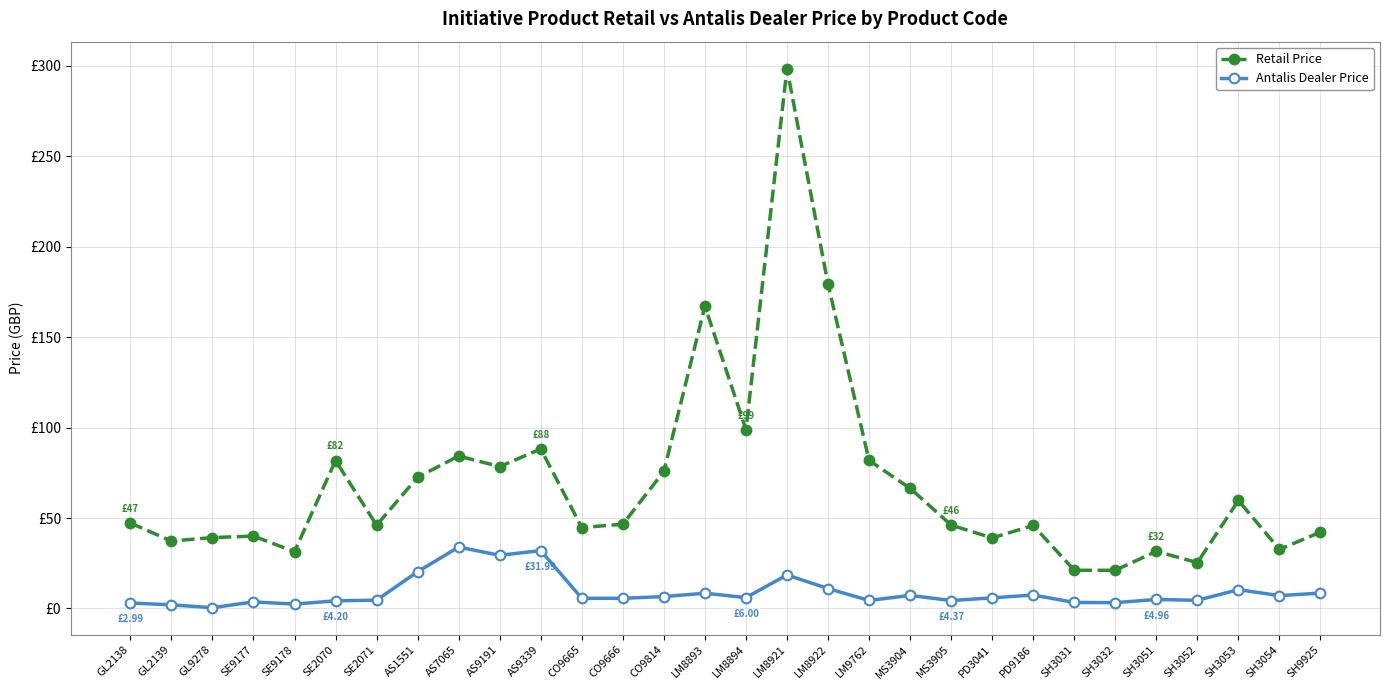

What are all the series names shown in the legend?

Retail Price, Antalis Dealer Price